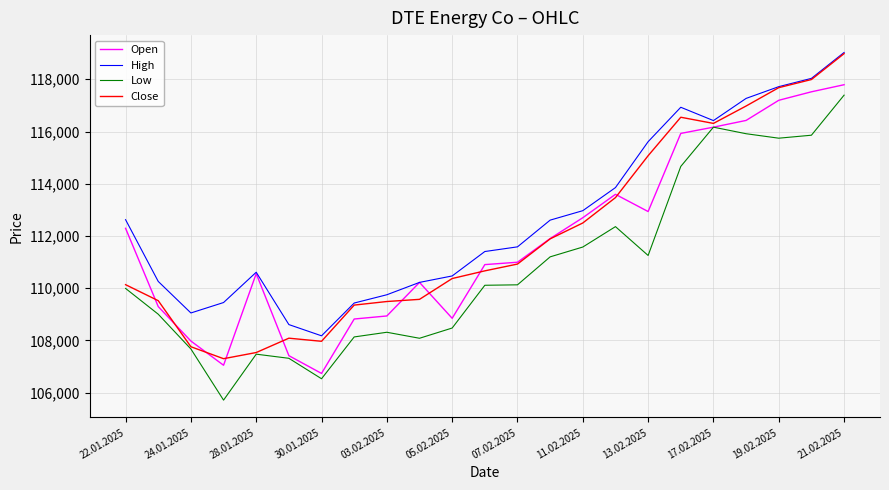

What is the minimum value for High?

108179